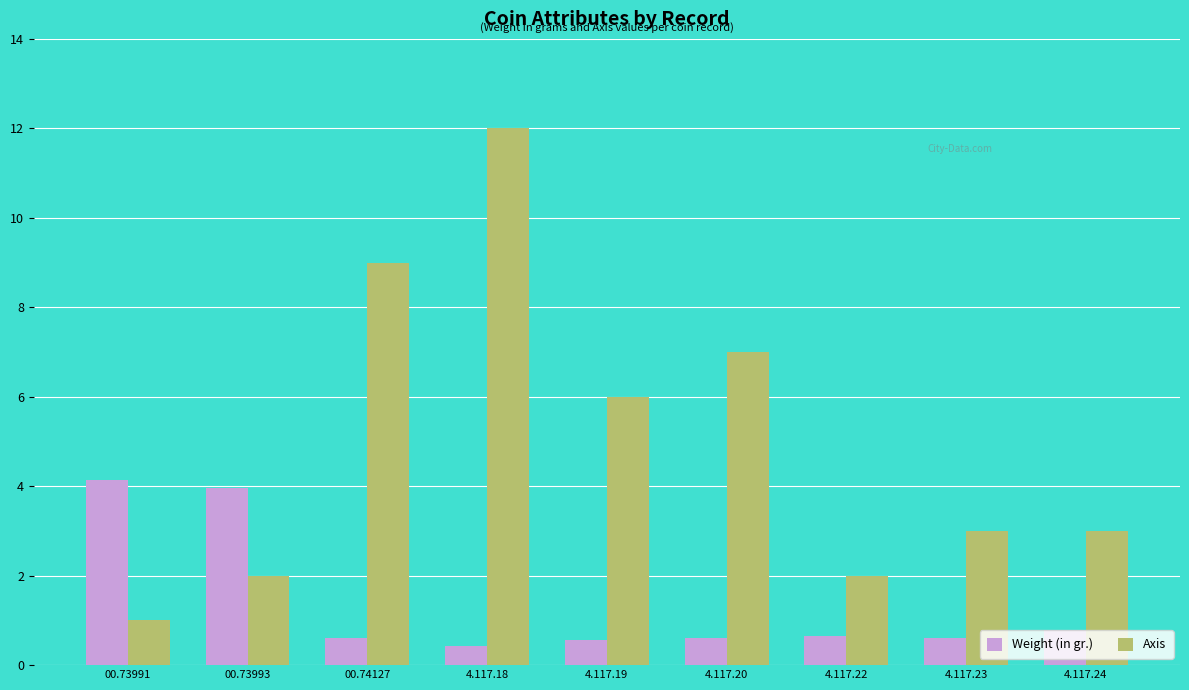

The value of Axis at 4.117.22 is 2.0. True or false?

True